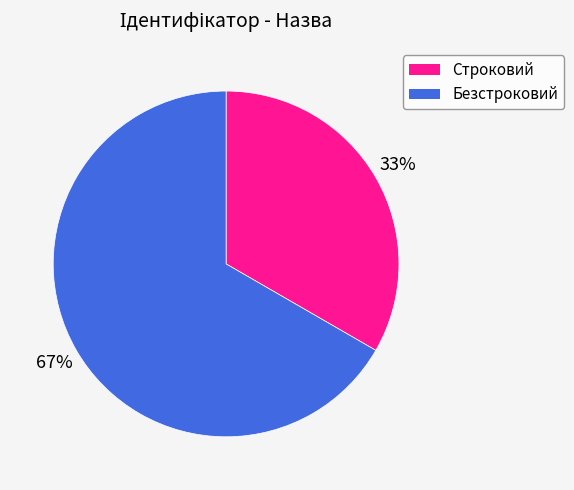

What is the smallest slice in the pie chart?

Строковий